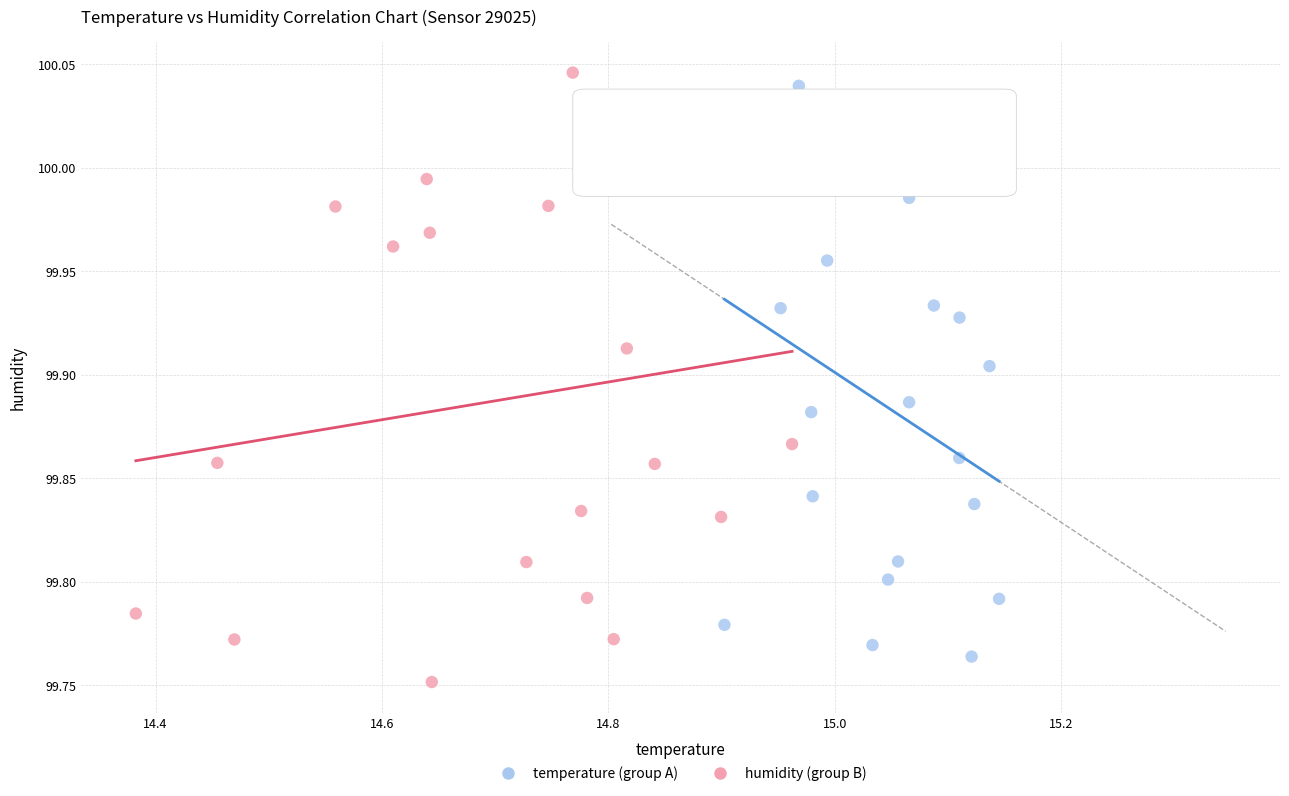

What are all the series names shown in the legend?

temperature (group A), humidity (group B)